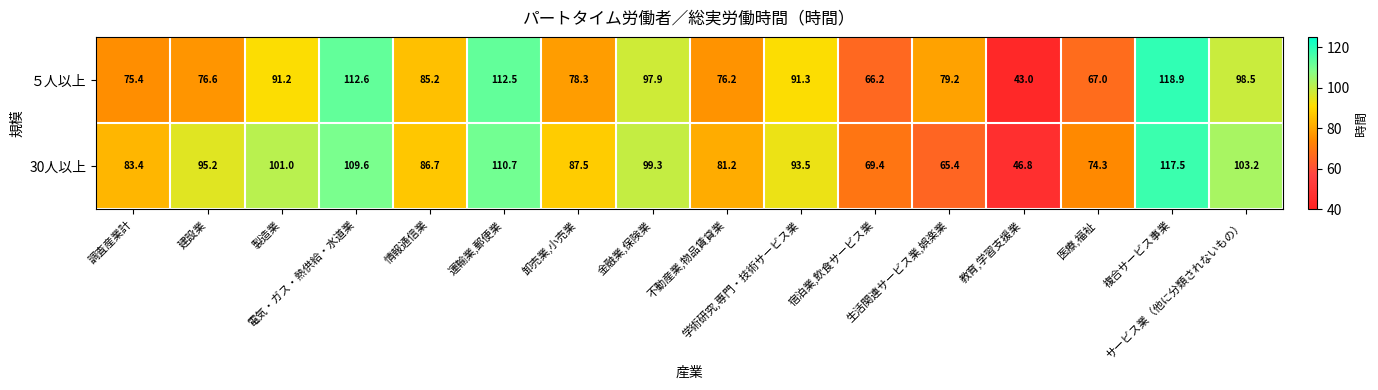

Which series has the largest total across all categories?

30人以上